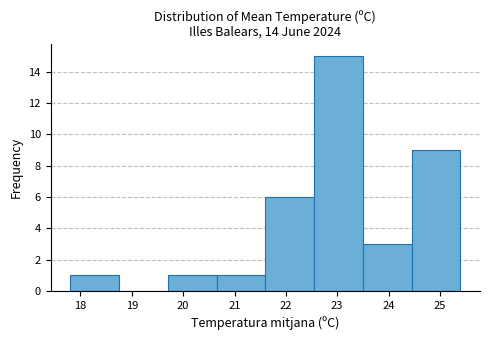

Reading left to right, transcribe this chart: for each bar, give the range it covers on the x-axis and its height. Neither the bar edges nor the heights are printed on the chart, so give them approximately, as read against the axes.

17.80 to 18.75: 1
18.75 to 19.70: 0
19.70 to 20.65: 1
20.65 to 21.60: 1
21.60 to 22.55: 6
22.55 to 23.50: 15
23.50 to 24.45: 3
24.45 to 25.40: 9